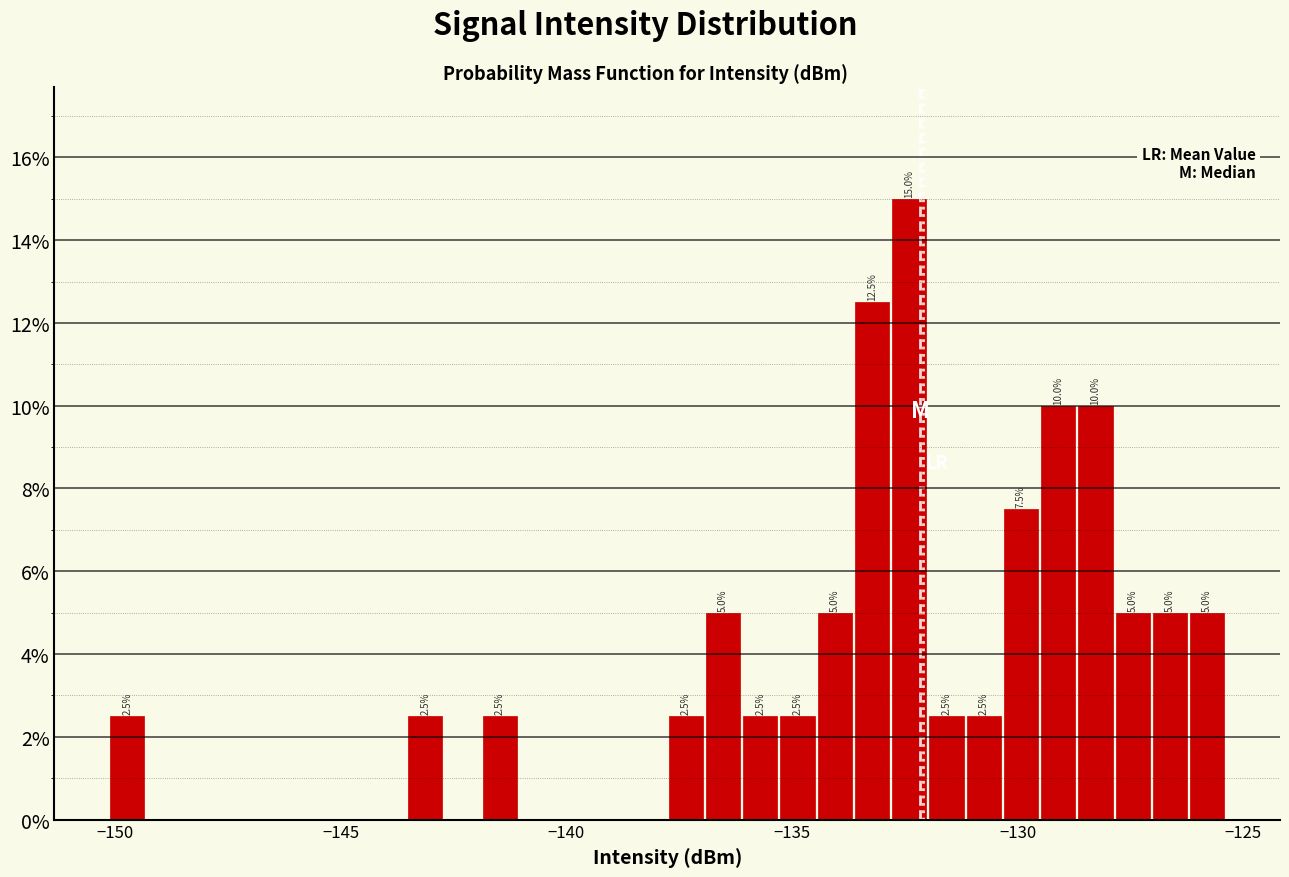

Read against the x-axis, roughly where is the centre of the tallest bar?

-132.5